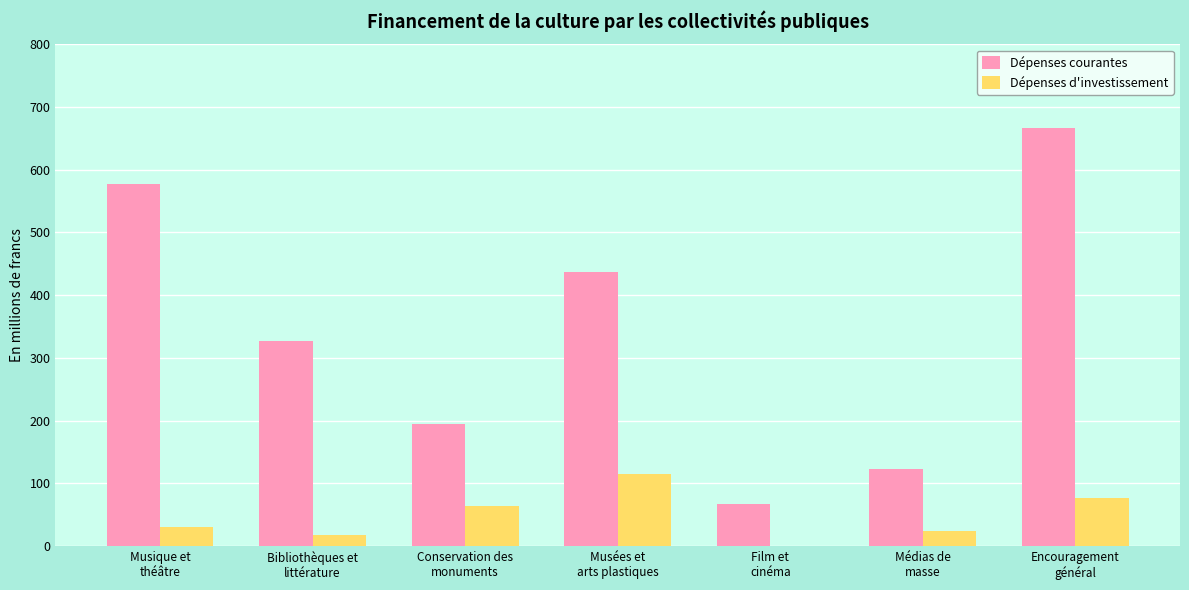

What is the total value across all series at Conservation des
monuments?

257.8